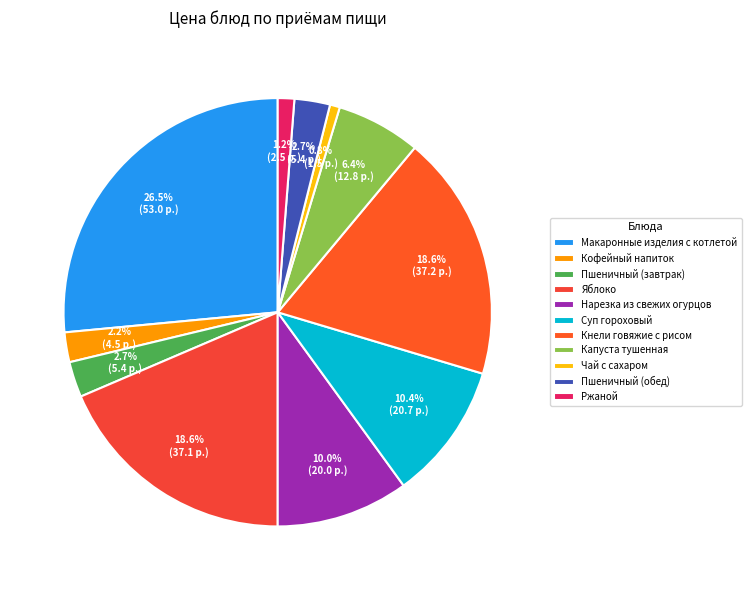

How many slices are in this pie chart?

11